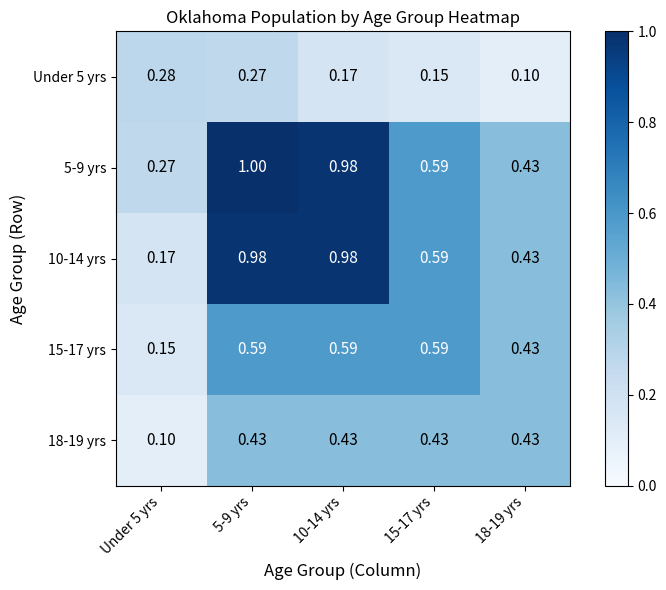

At how many categories does at least one series exceed 0?

5